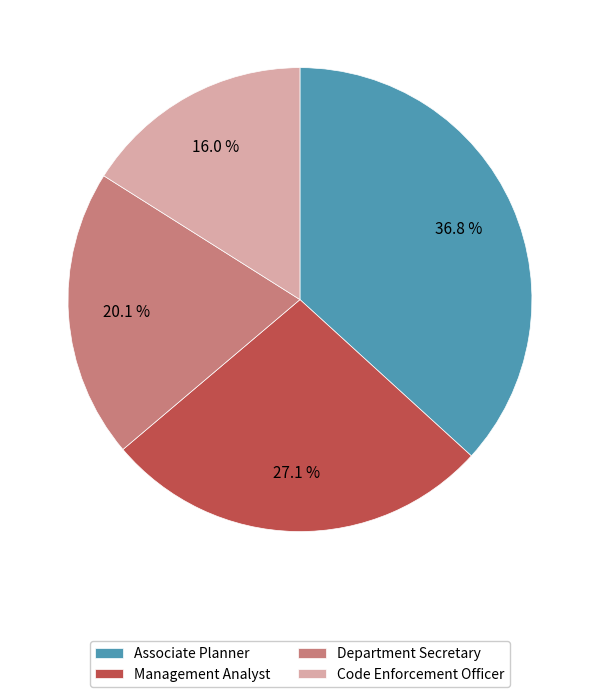

Rank the categories by value from lowest to highest.

Code Enforcement Officer, Department Secretary, Management Analyst, Associate Planner